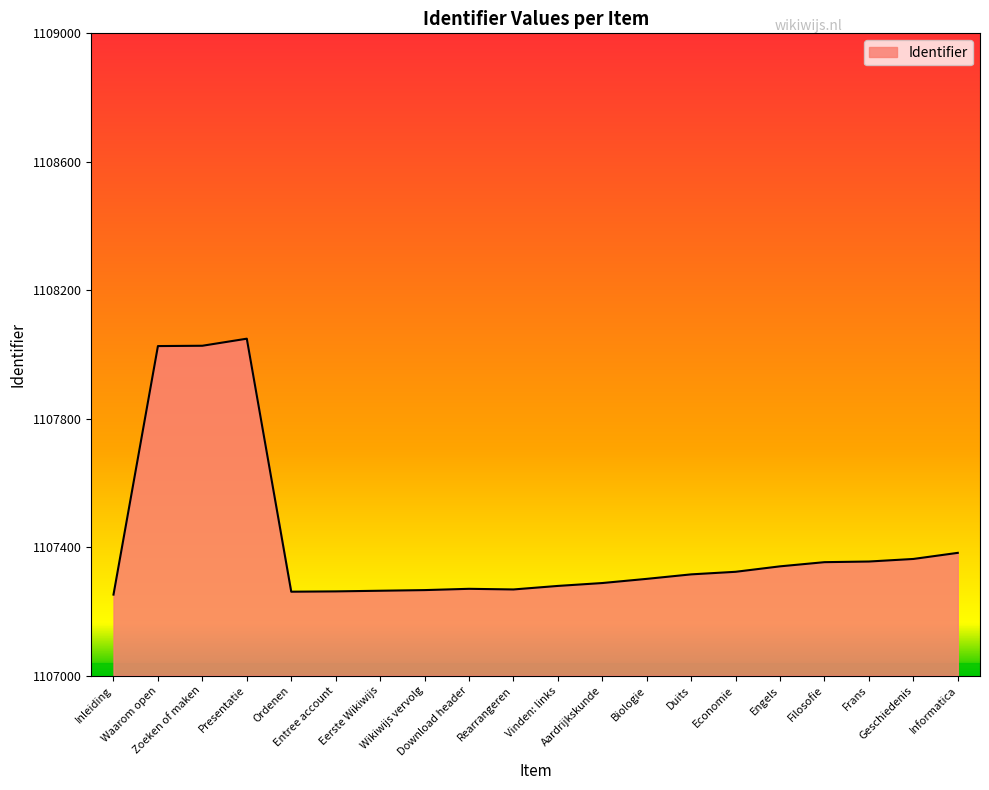

What is the difference between the maximum and minimum values?

797